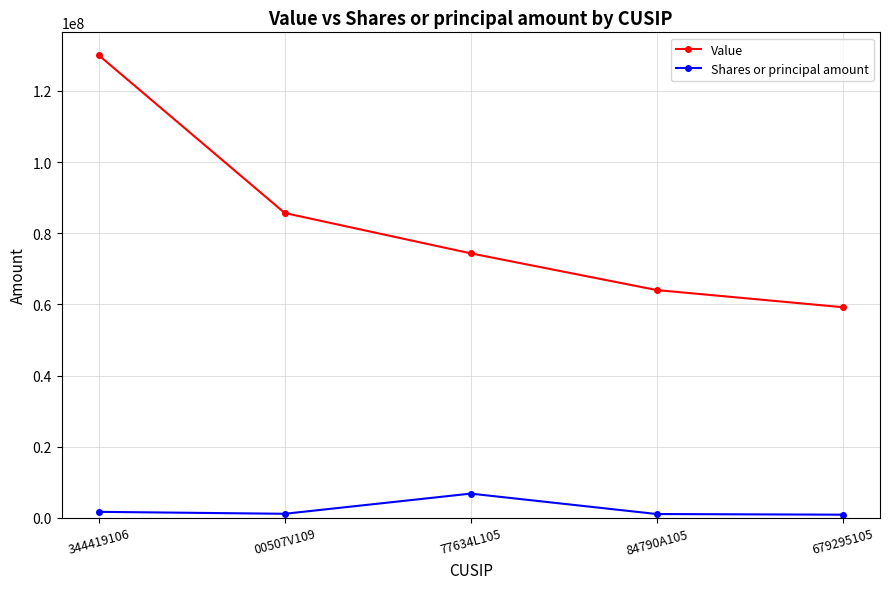

What is the maximum value for Value?

130030740